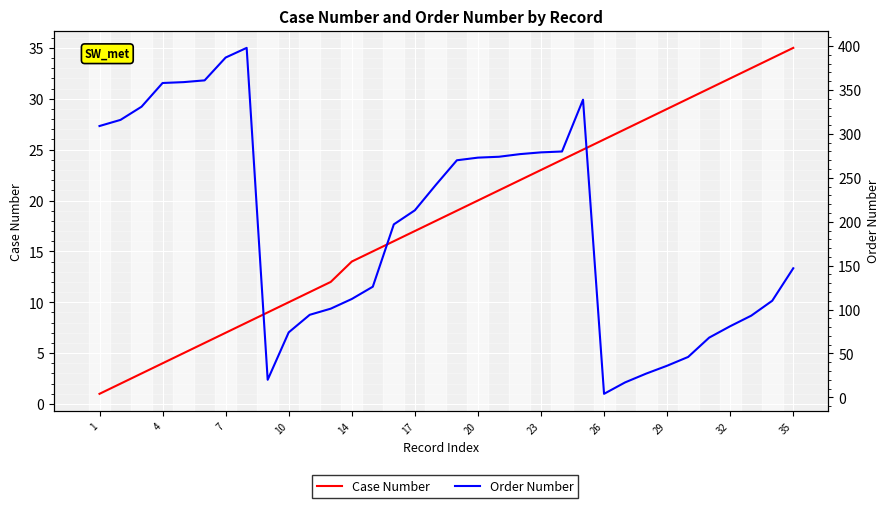

At which label does Order Number first exceed 213?

1